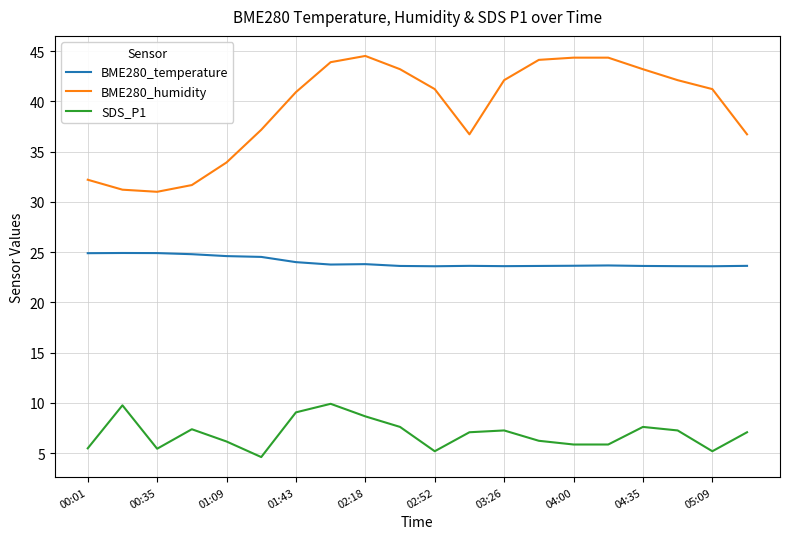

True or false: BME280_temperature and SDS_P1 intersect in this chart.

False